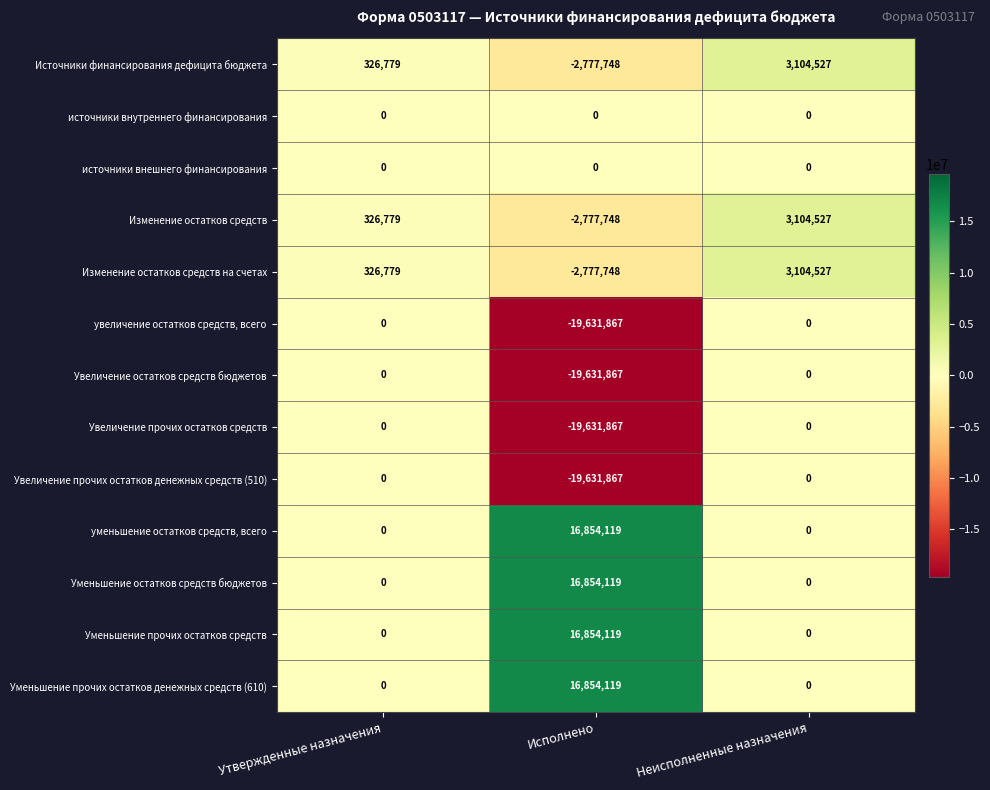

How many data points in Увеличение остатков средств бюджетов are less than 0?

1